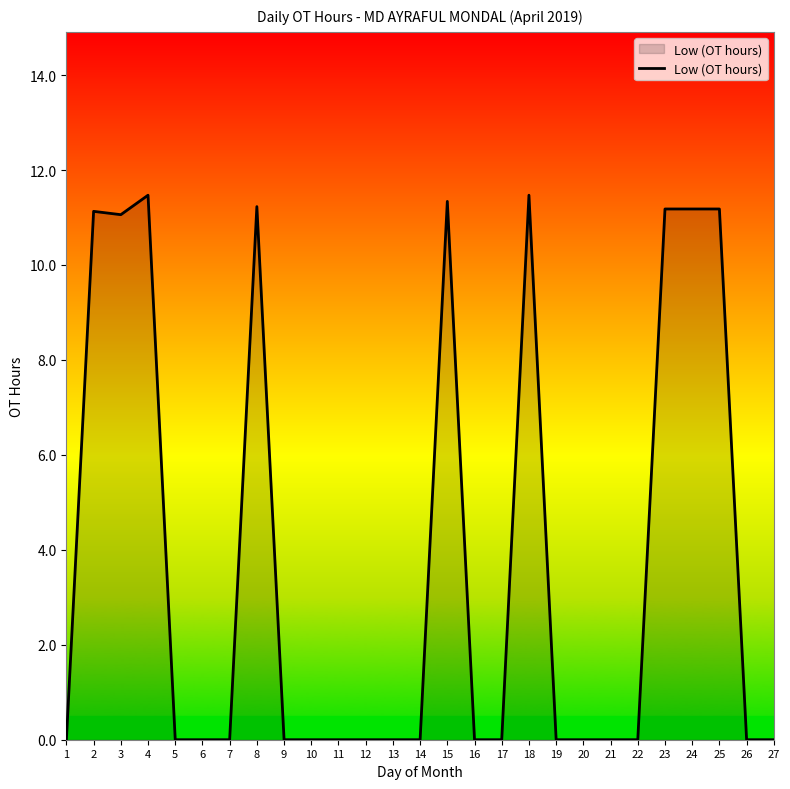

Between 3 and 5, which is larger?

3